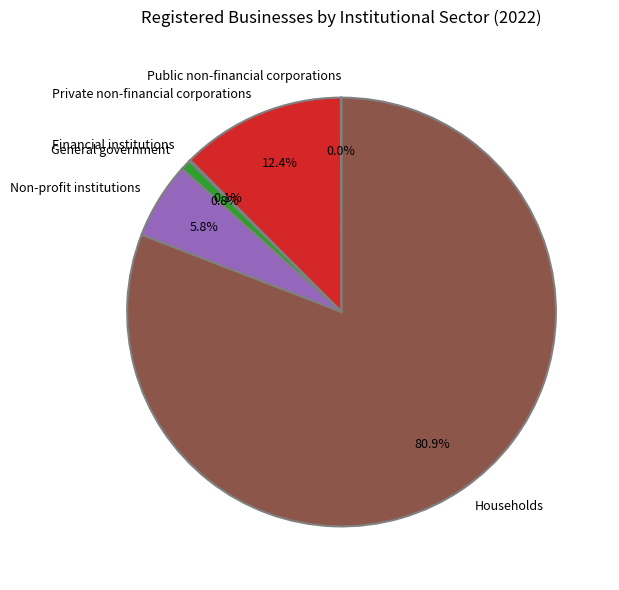

What is the ratio of the value at Non-profit institutions to the value at Private non-financial corporations?

0.5